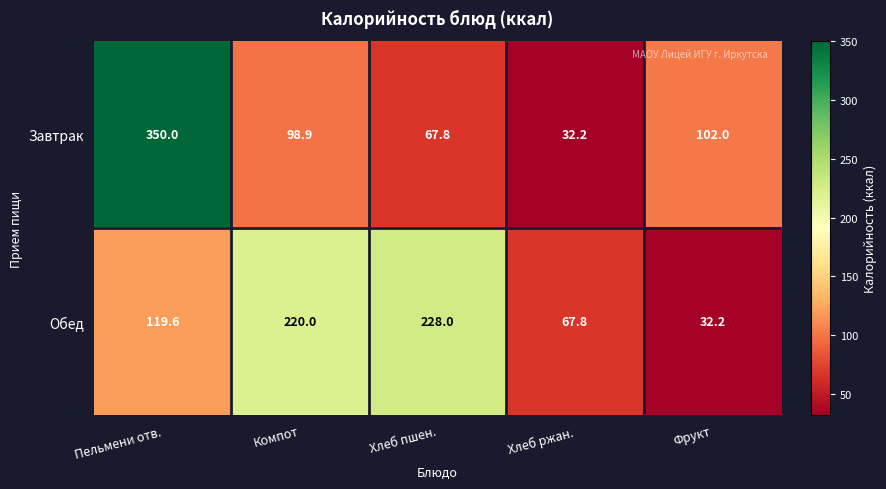

At which category is the sum across all series the highest?

Пельмени отв.